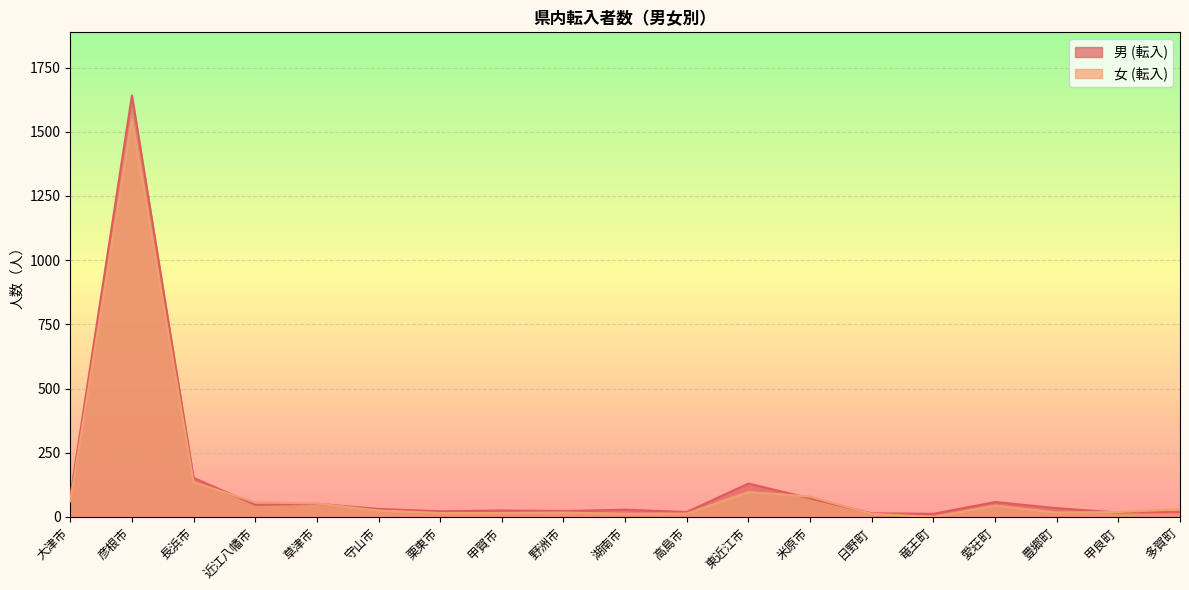

Reading right to left, transcribe all the data shown in this chart.

男 (転入): 多賀町=19	甲良町=17	豊郷町=34	愛荘町=58	竜王町=12	日野町=14	米原市=72	東近江市=130	高島市=19	湖南市=28	野洲市=23	甲賀市=25	栗東市=22	守山市=31	草津市=51	近江八幡市=47	長浜市=152	彦根市=1641	大津市=79
女 (転入): 多賀町=30	甲良町=19	豊郷町=17	愛荘町=44	竜王町=0	日野町=12	米原市=79	東近江市=97	高島市=13	湖南市=12	野洲市=17	甲賀市=15	栗東市=15	守山市=25	草津市=52	近江八幡市=57	長浜市=135	彦根市=1548	大津市=61